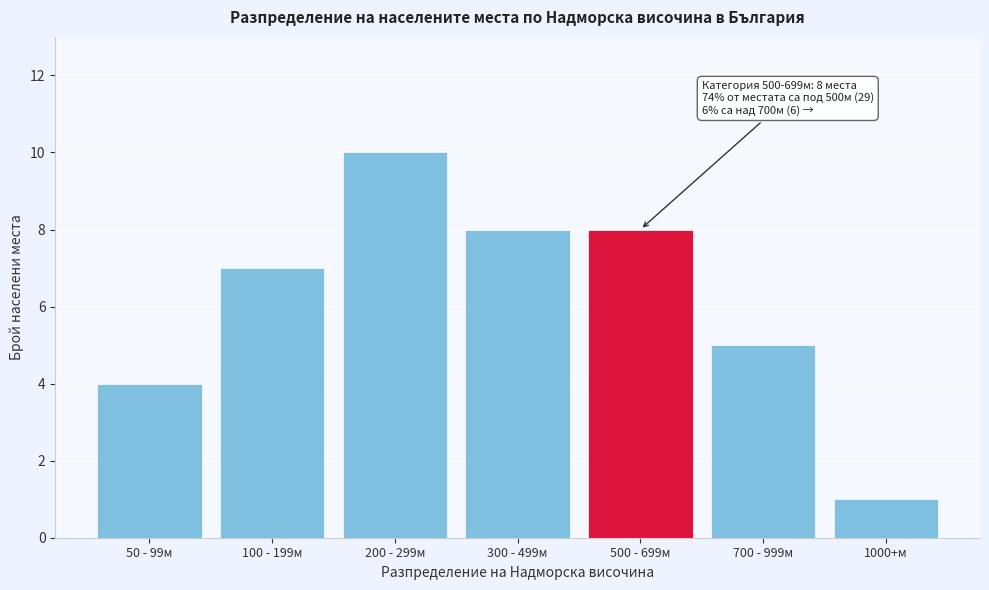

Reading right to left, list all the values displayed in this chart.

1000+м=1	700 - 999м=5	500 - 699м=8	300 - 499м=8	200 - 299м=10	100 - 199м=7	50 - 99м=4